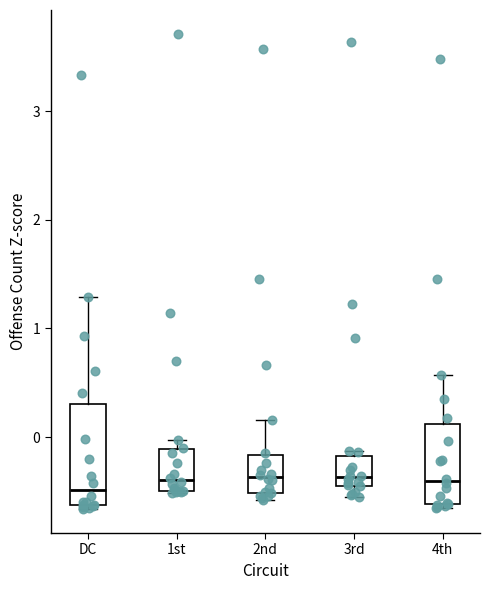

Which box is the tallest, from its lower edge to its upper edge?

DC